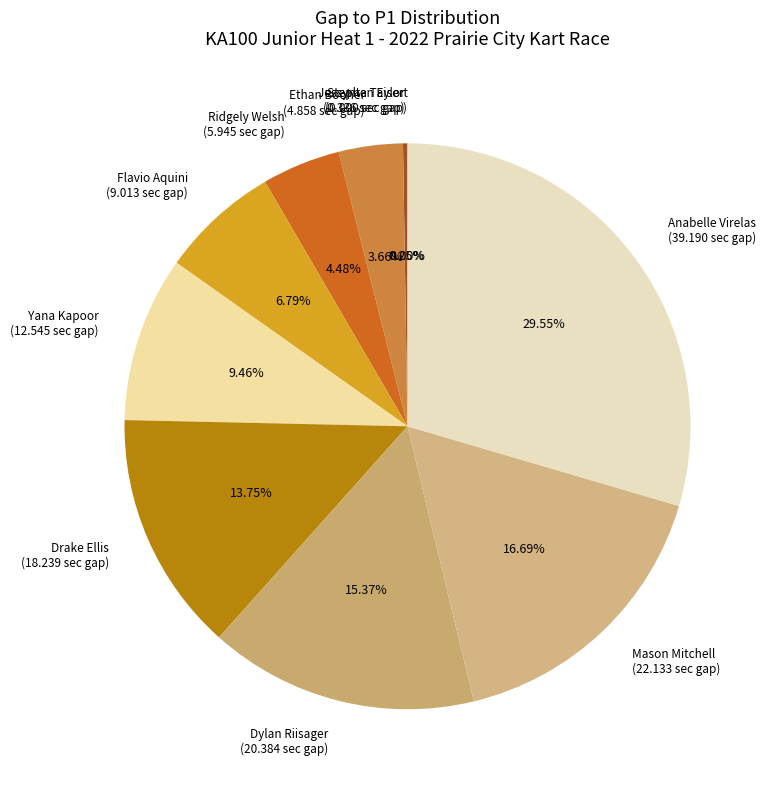

To the nearest percent, what is the difference between the Anabelle Virelas and Drake Ellis slice percentages?

16%